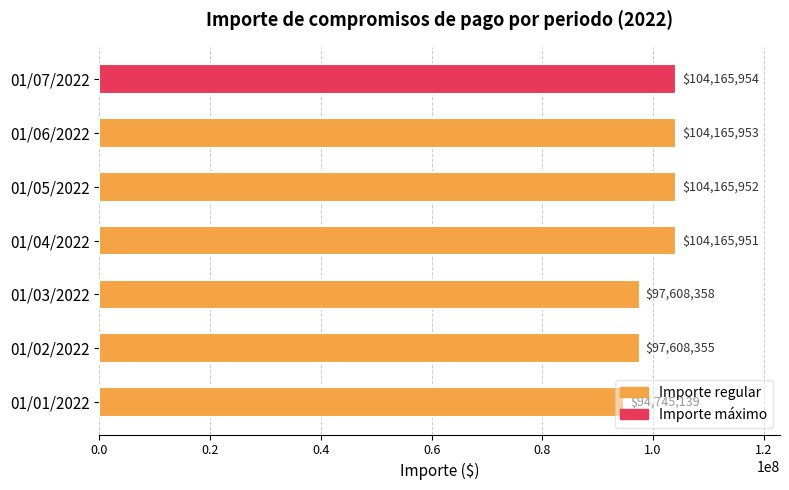

What is the change in value from 01/06/2022 to 01/07/2022?

+1